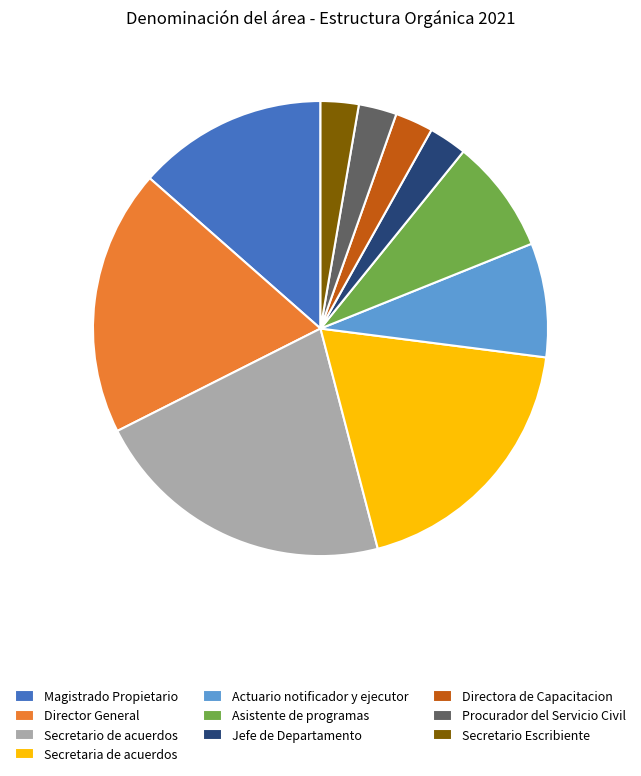

Combined, do Magistrado Propietario and Director General account for over 50%?

No